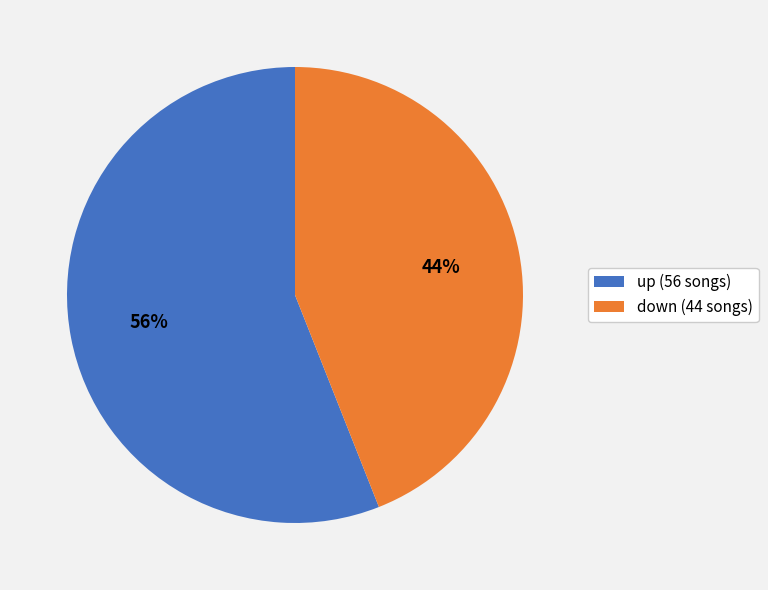

Between up (56 songs) and down (44 songs), which is larger?

up (56 songs)